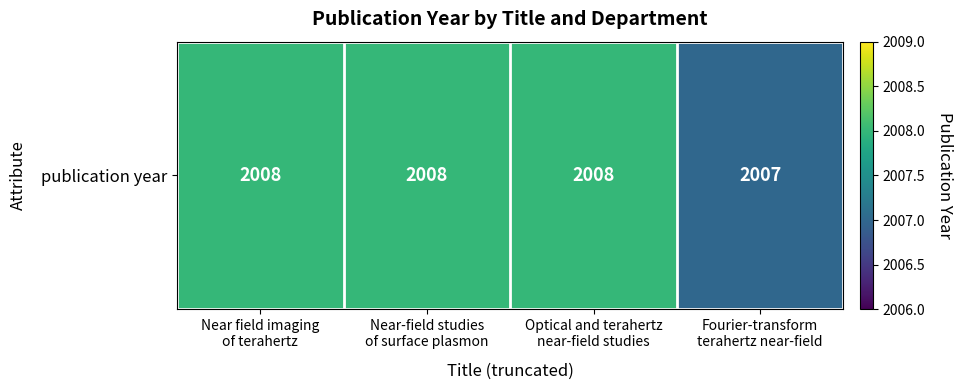

List the labels in order of value, largest first.

Near field imaging
of terahertz, Near-field studies
of surface plasmon, Optical and terahertz
near-field studies, Fourier-transform
terahertz near-field